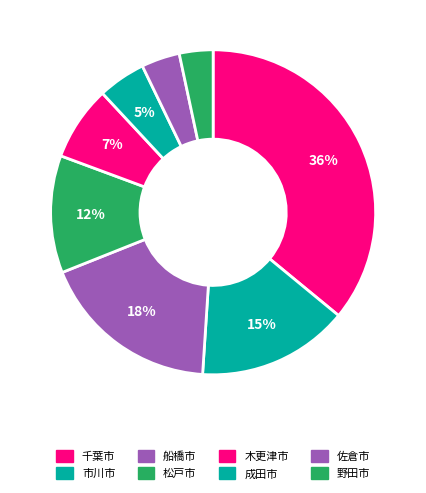

Count the number of slices in the pie.

8